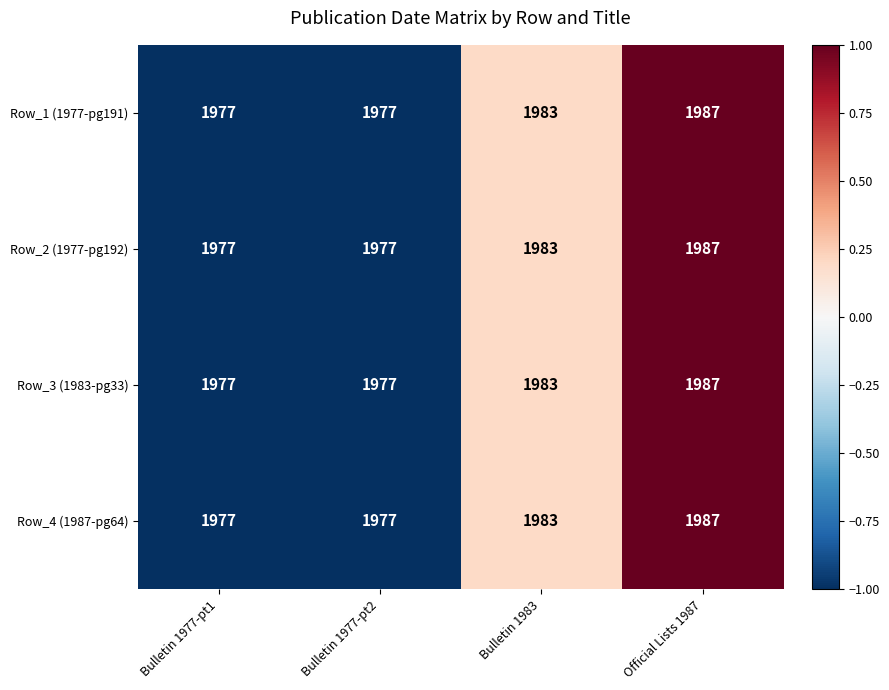

What is the sum of all Row_3 (1983-pg33) values?

7924